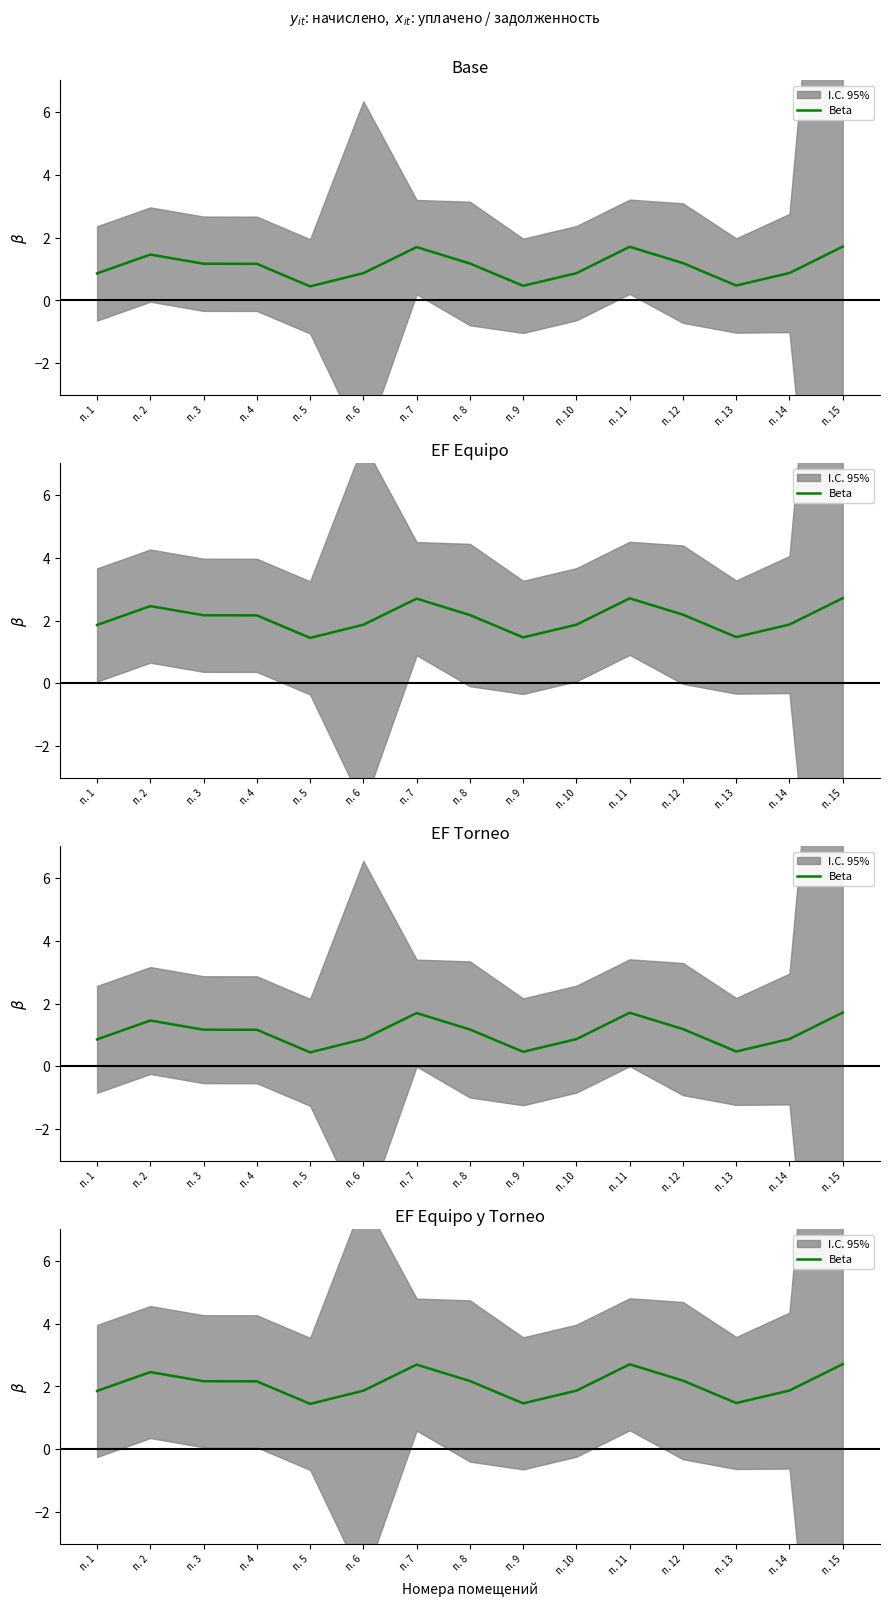

Reading left to right, extract all data points from this chart.

п. 1=1.9	п. 2=2.5	п. 3=2.2	п. 4=2.2	п. 5=1.4	п. 6=1.9	п. 7=2.7	п. 8=2.2	п. 9=1.5	п. 10=1.9	п. 11=2.7	п. 12=2.2	п. 13=1.5	п. 14=1.9	п. 15=2.7